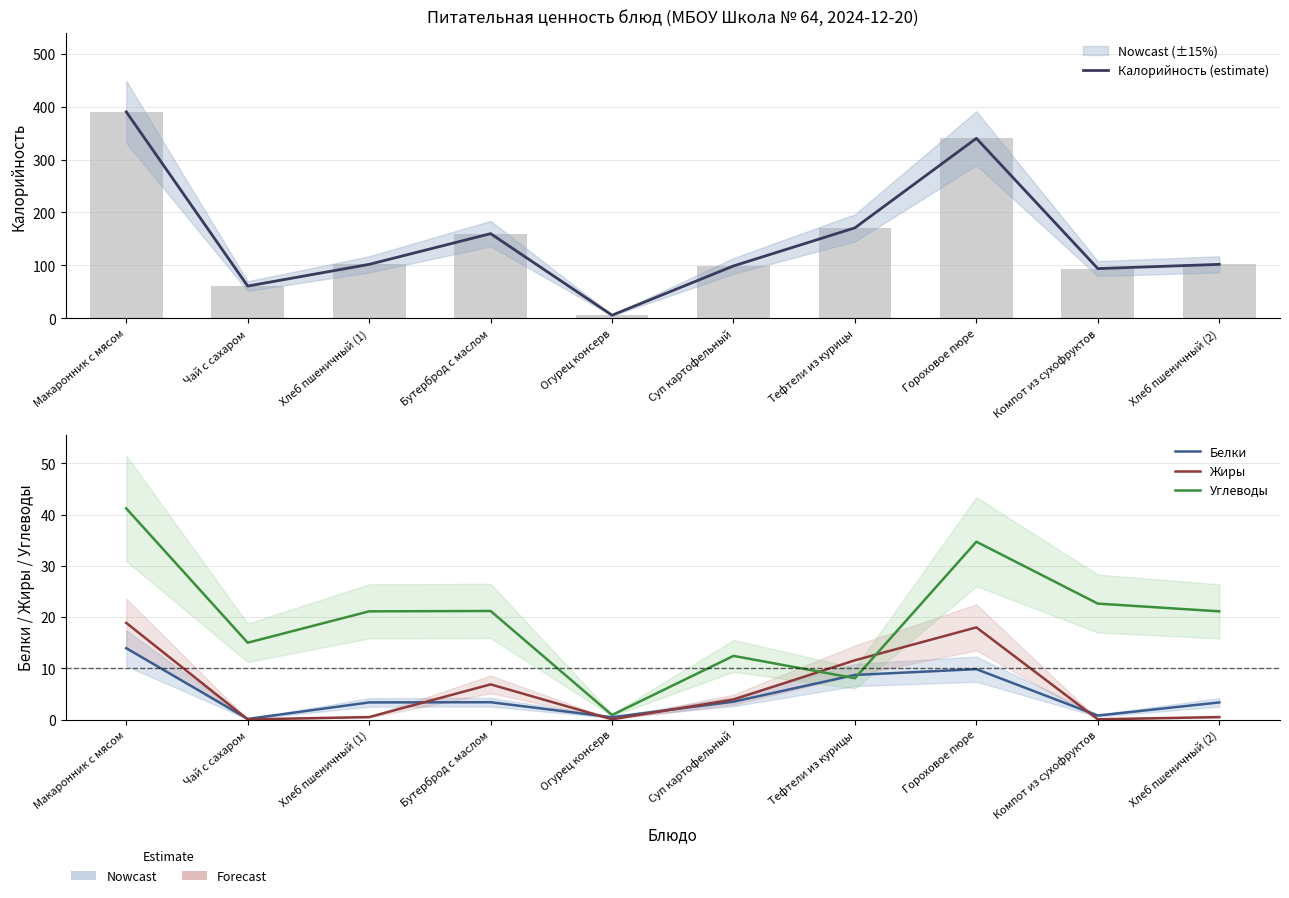

What is the spread (max minus min) of values at Огурец консерв?

6.0